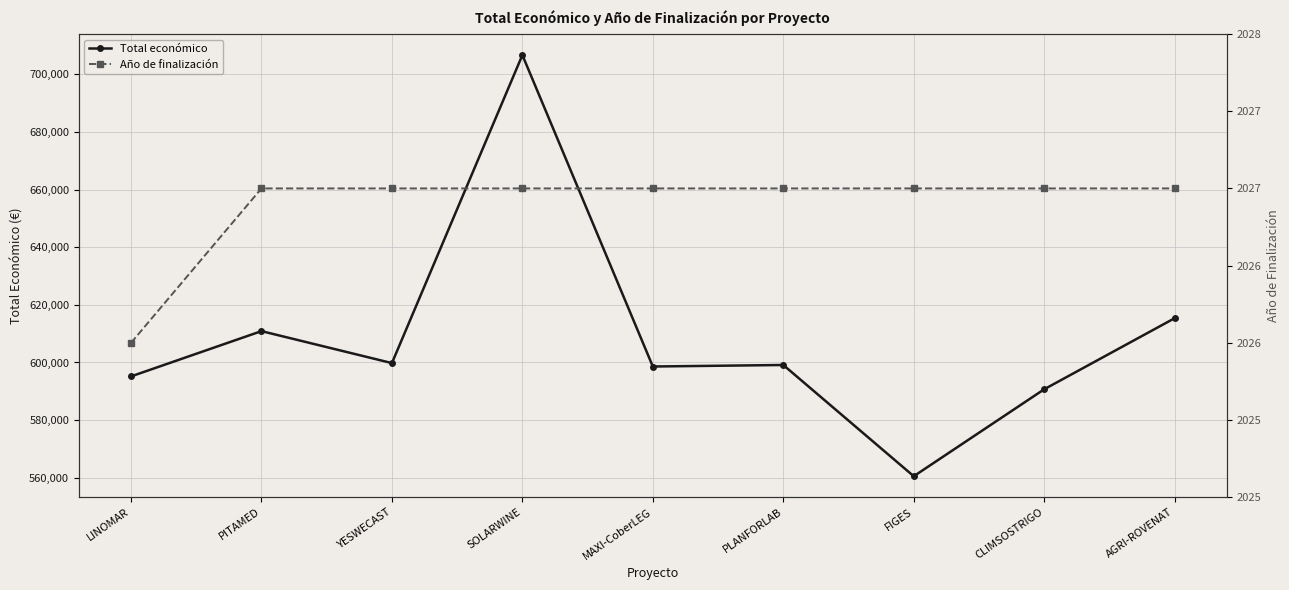

What are all the series names shown in the legend?

Total económico, Año de finalización